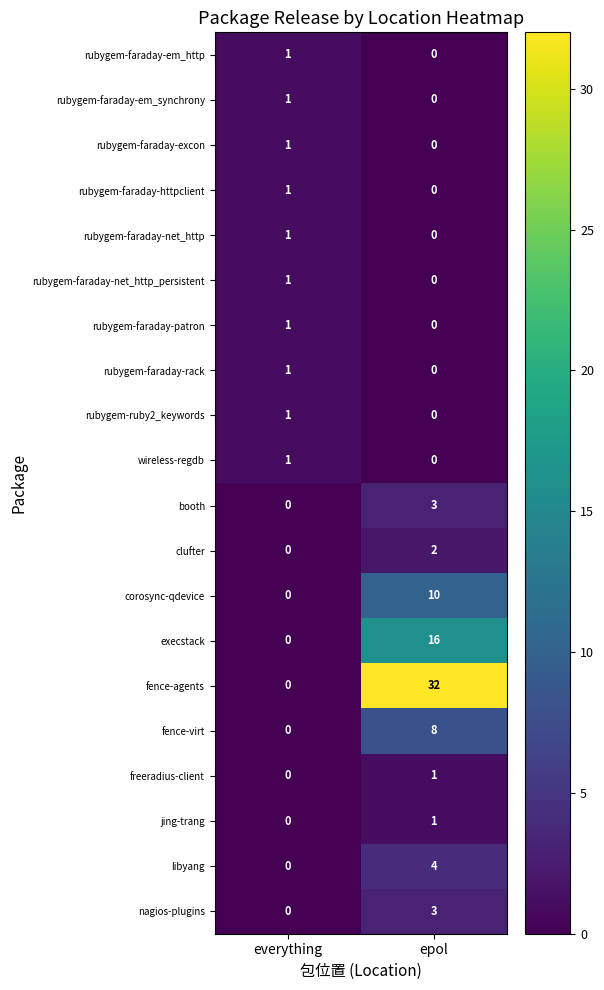

How many series are shown in this chart?

20